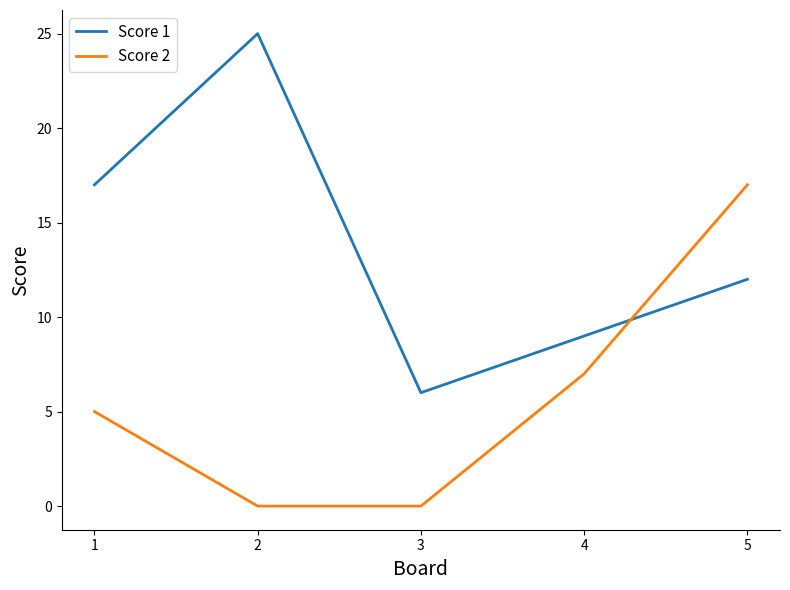

At which category is the sum across all series the highest?

5